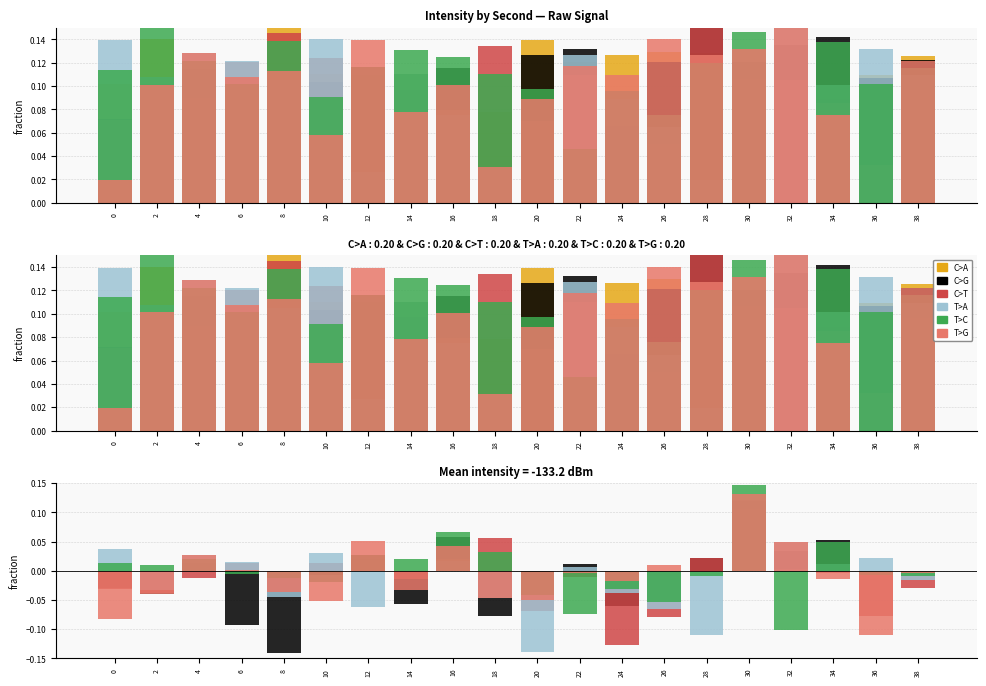

What is the sum of all C>T values?

-0.2